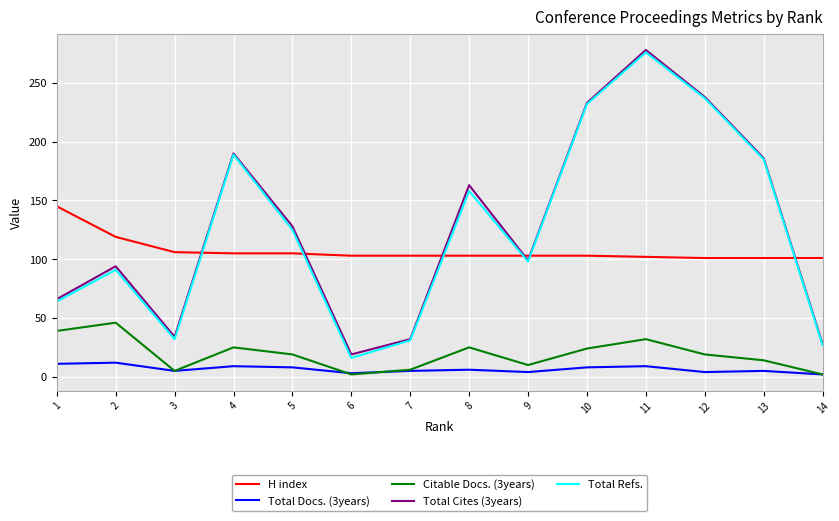

What is the difference between the second highest and minimum values in the Citable Docs. (3years) series?

37